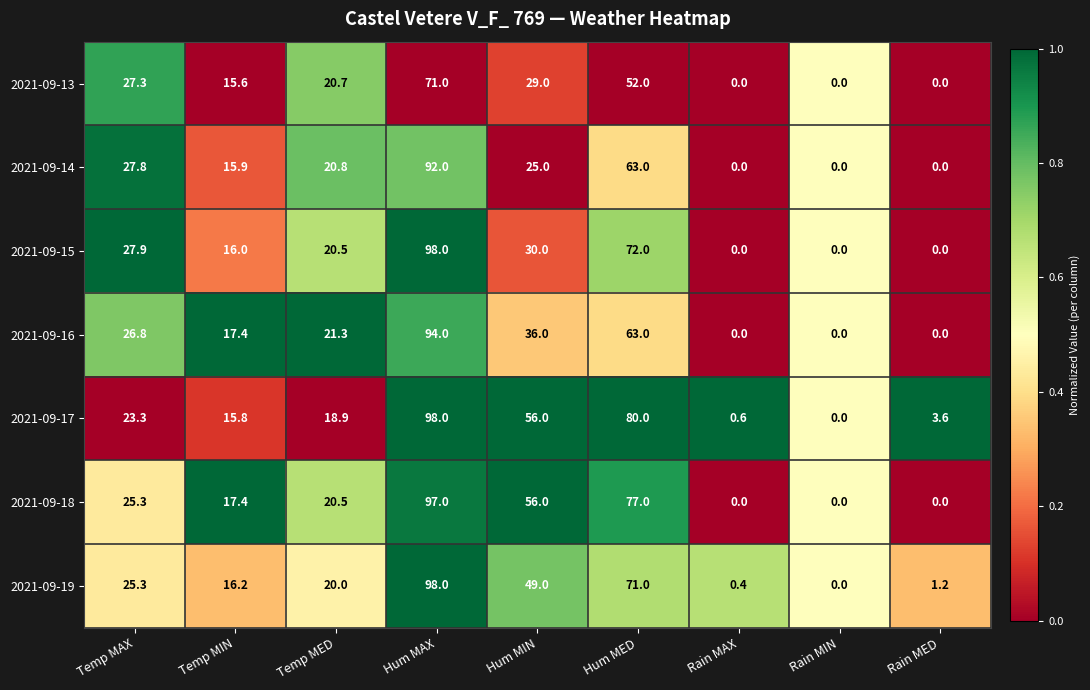

What is the difference between the highest and lowest values at Hum MIN?

31.0